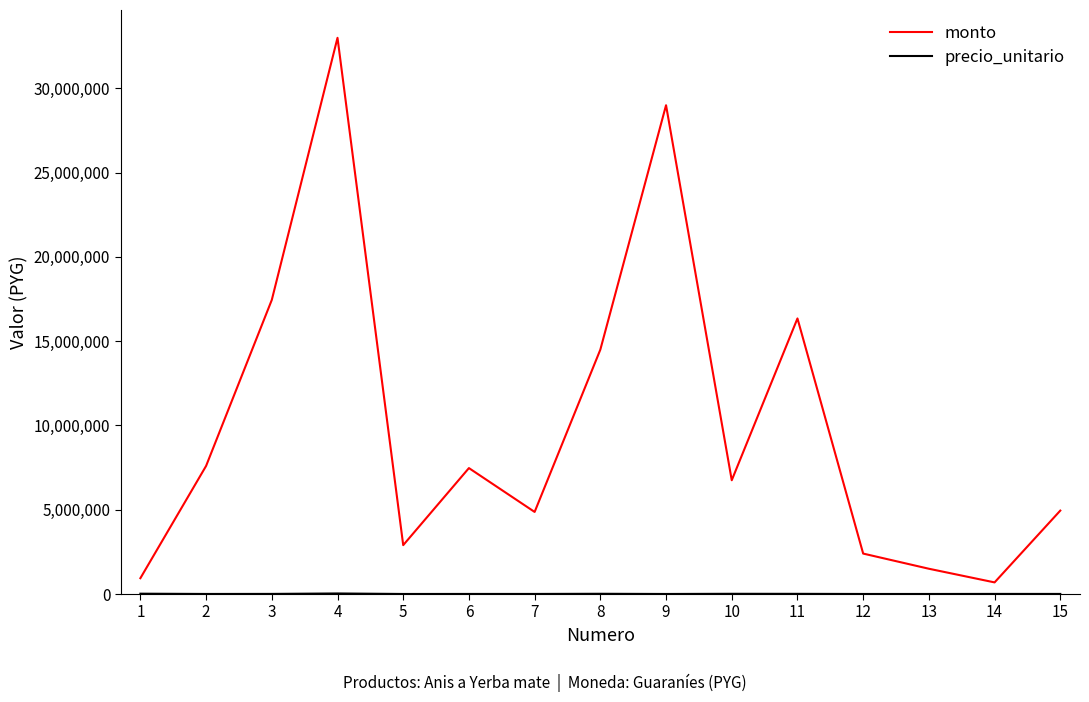

At how many categories does at least one series exceed 11247345?

5